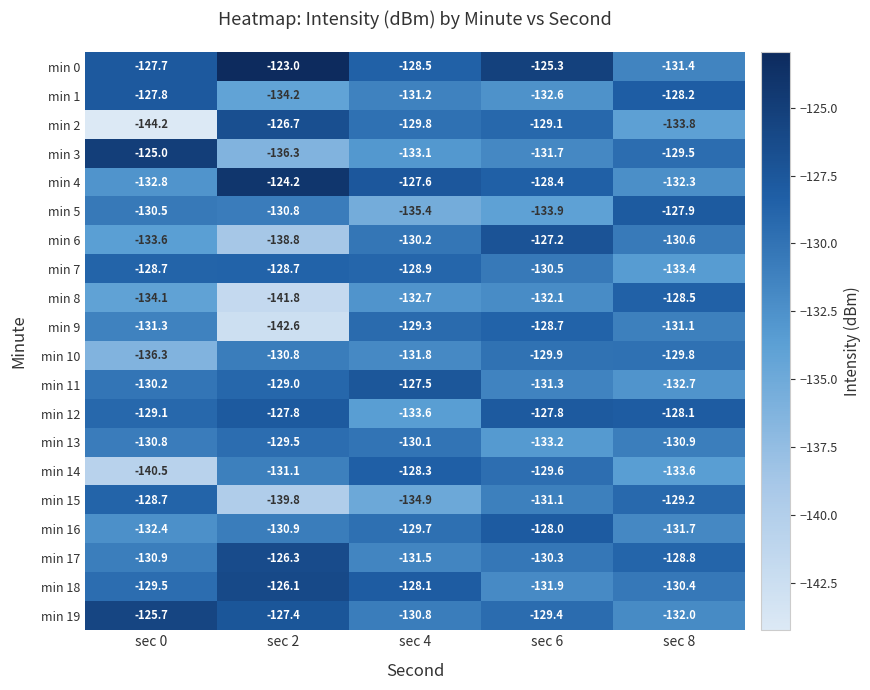

At which label is min 18 closest to -129?

sec 0